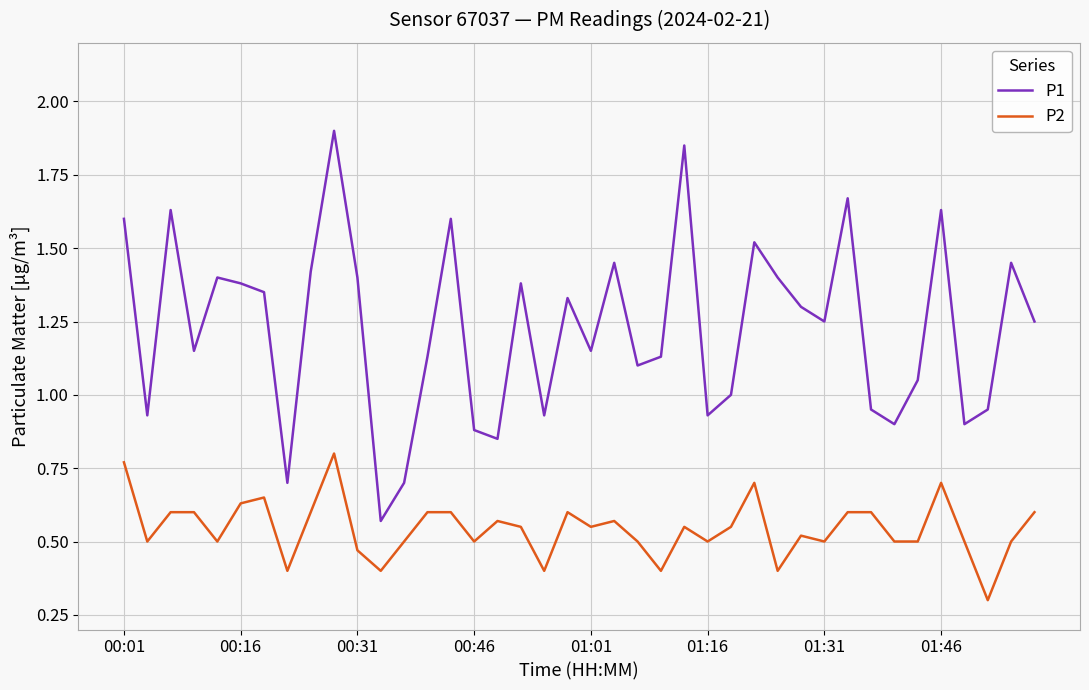

Which series has the largest range (max minus min)?

P1